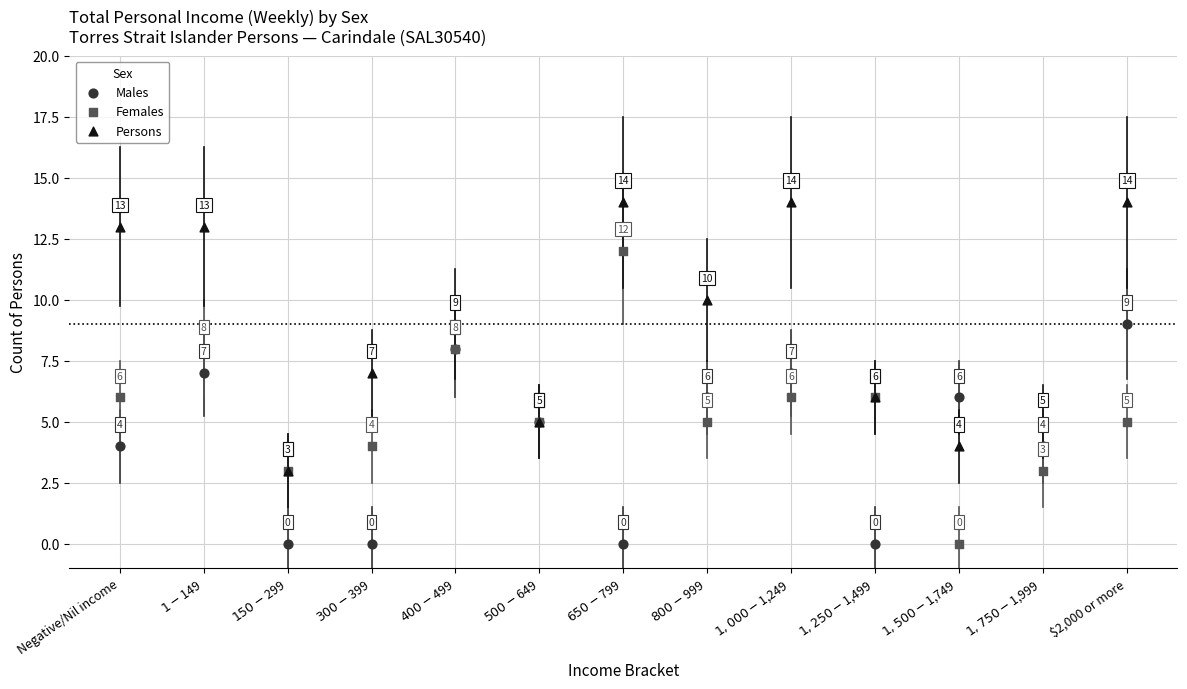

In the Persons series, what Y value is closest to 8?

7